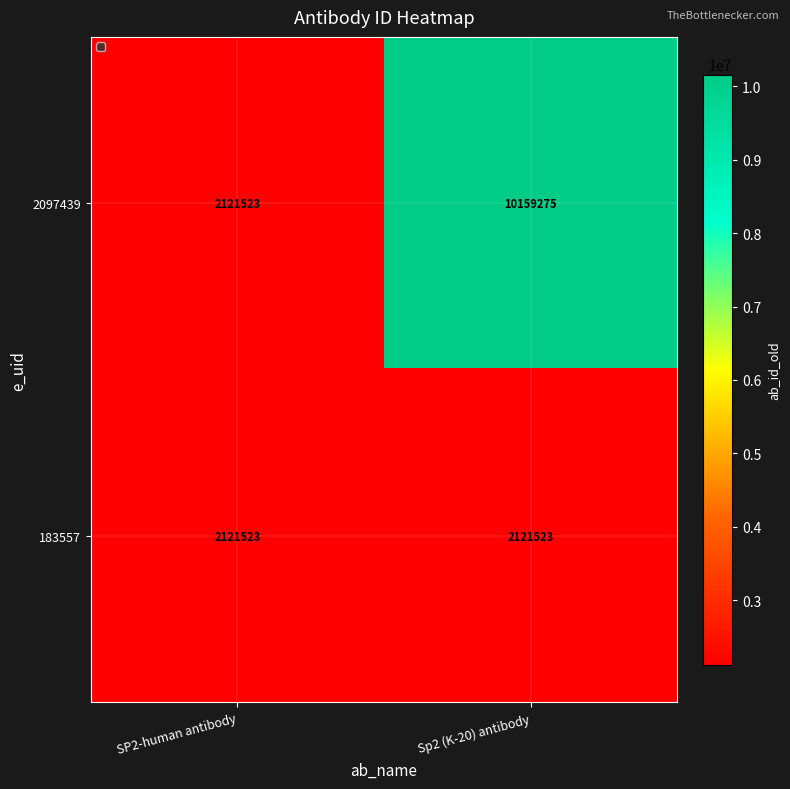

Rank the series by their maximum value, from lowest to highest.

183557, 2097439